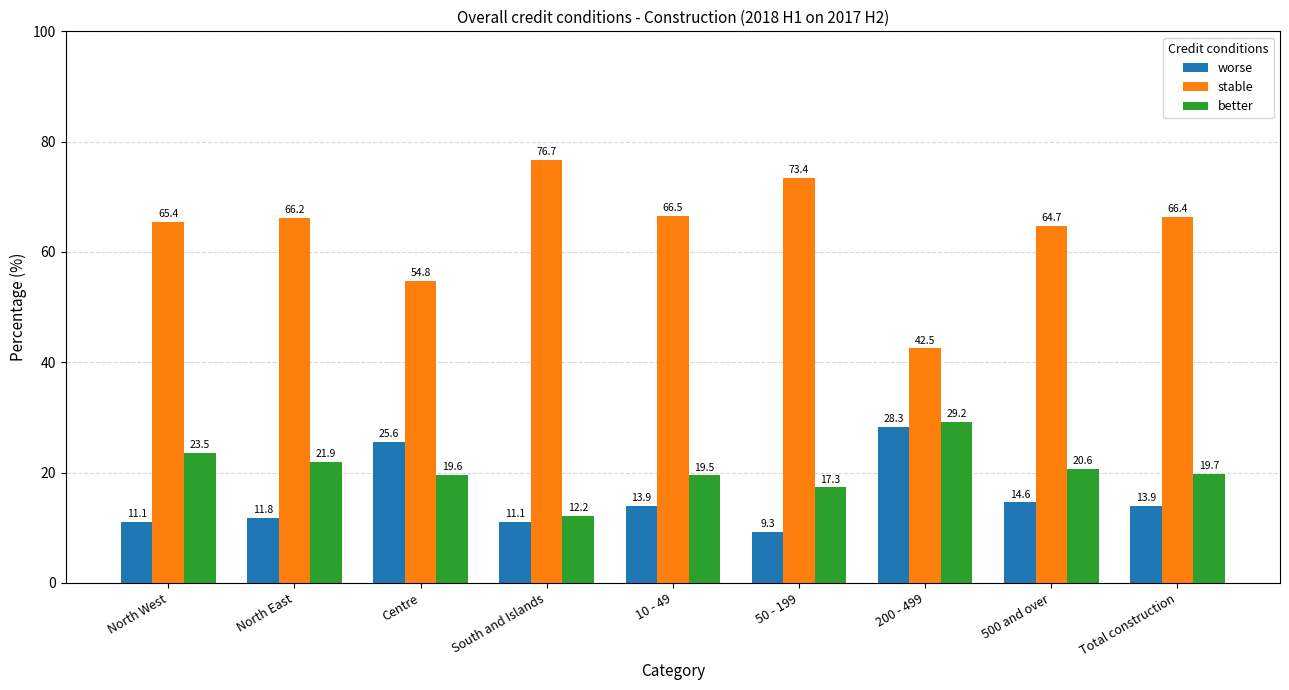

What is the label of the 6th bar from the left?

50 - 199